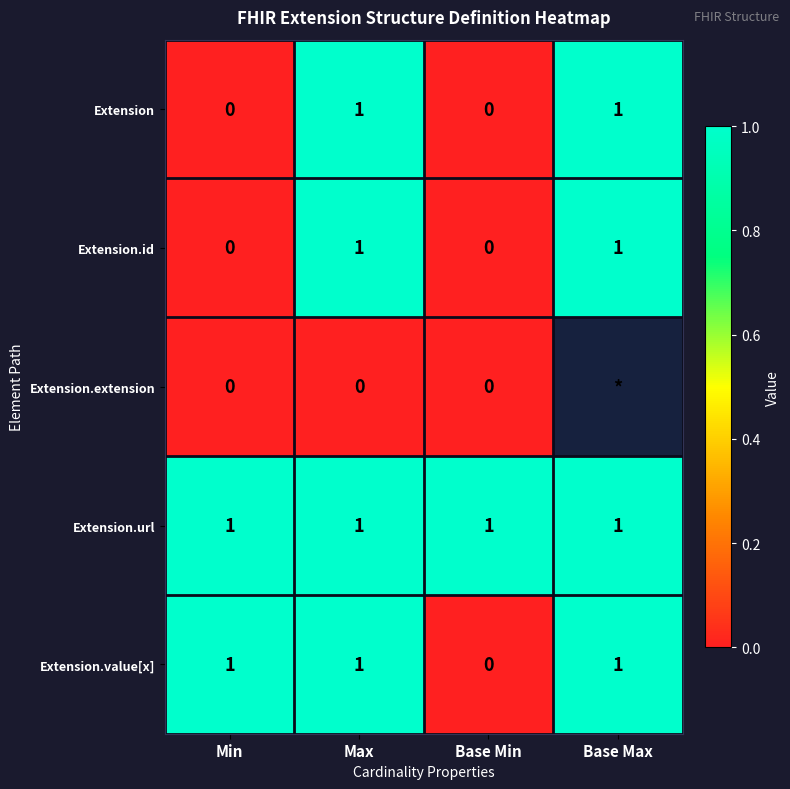

The value of Extension.id at Base Max is 0.6. True or false?

False